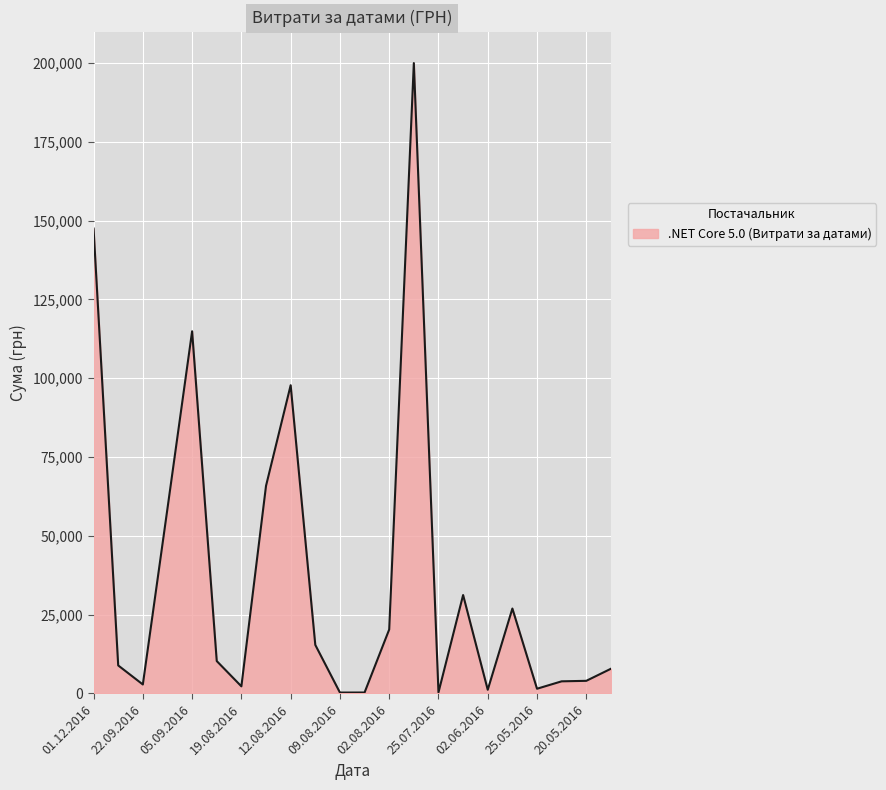

What is the greatest value displayed?

199990.0